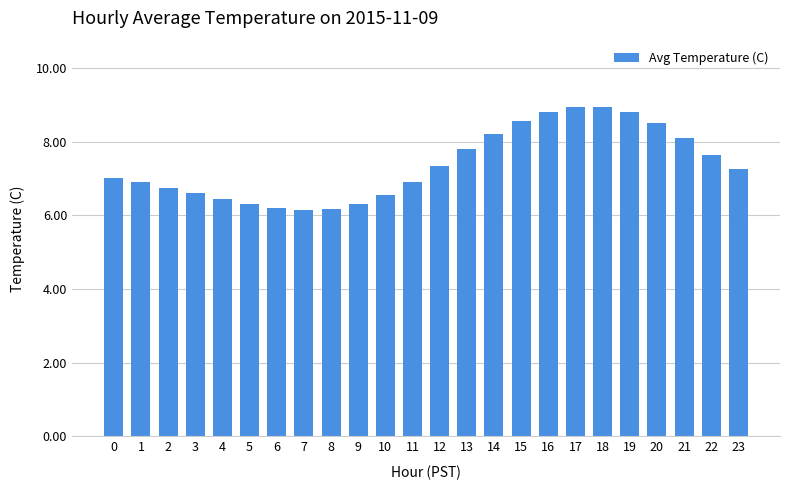

What is the value of the 20th bar from the left?

8.8